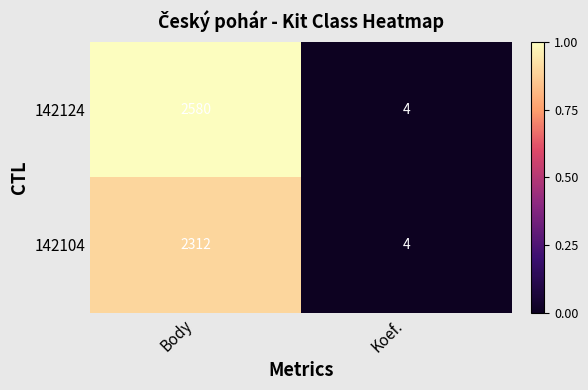

How many data points in 142104 are less than 2312?

1